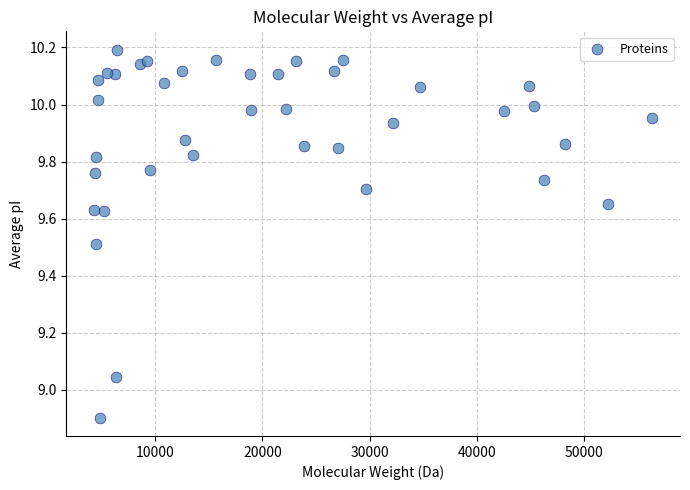

What is the range of X values (max minus min)?

52017.1